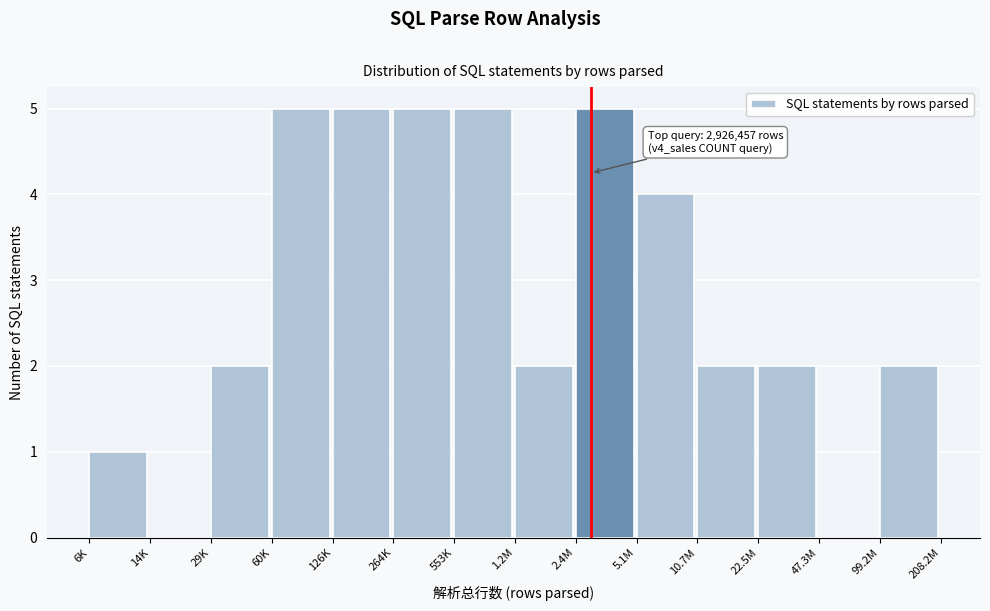

Reading right to left, list all the values displayed in this chart.

99.2M=2	47.3M=0	22.5M=2	10.7M=2	5.1M=4	2.4M=5	1.2M=2	553K=5	264K=5	126K=5	60K=5	29K=2	14K=0	6K=1